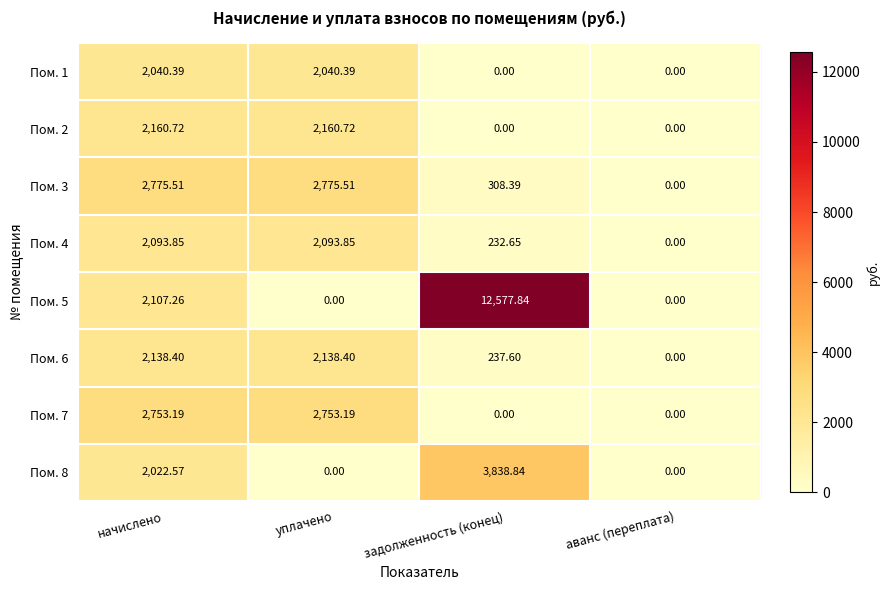

Which category has the highest value across all series?

задолженность (конец)